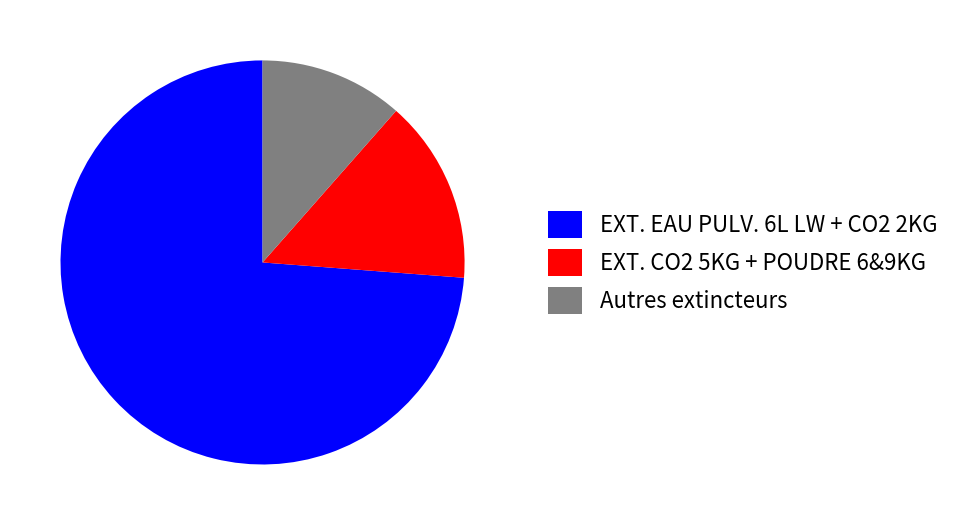

Is it true that EXT. CO2 5KG + POUDRE 6&9KG is 5% of the pie?

False